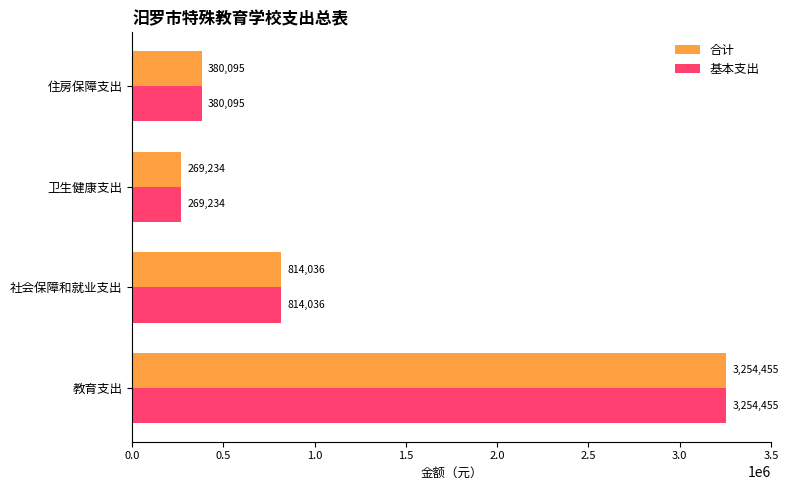

List the labels in order of 基本支出 value, largest first.

教育支出, 社会保障和就业支出, 住房保障支出, 卫生健康支出